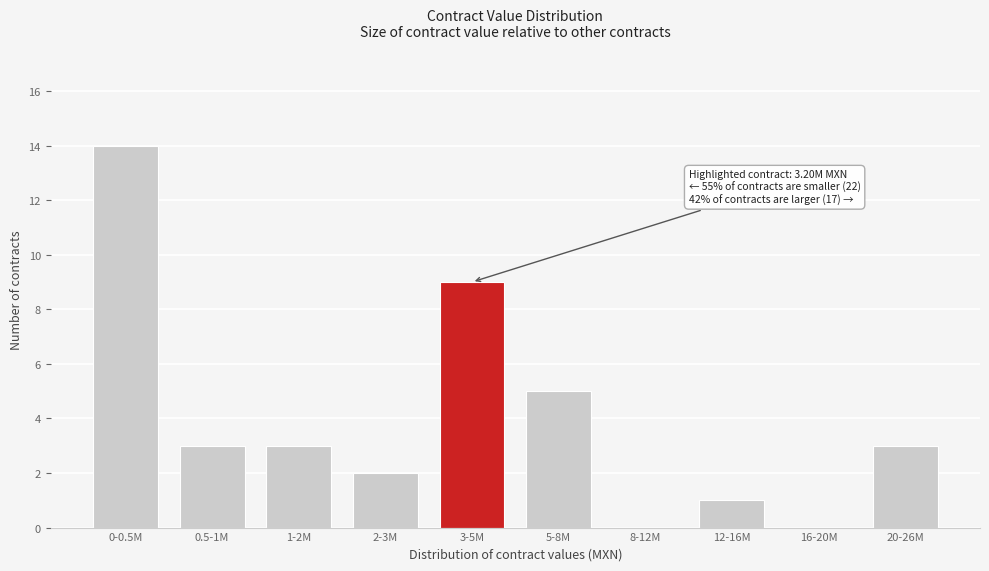

Reading right to left, list all the values displayed in this chart.

20-26M=3	16-20M=0	12-16M=1	8-12M=0	5-8M=5	3-5M=9	2-3M=2	1-2M=3	0.5-1M=3	0-0.5M=14